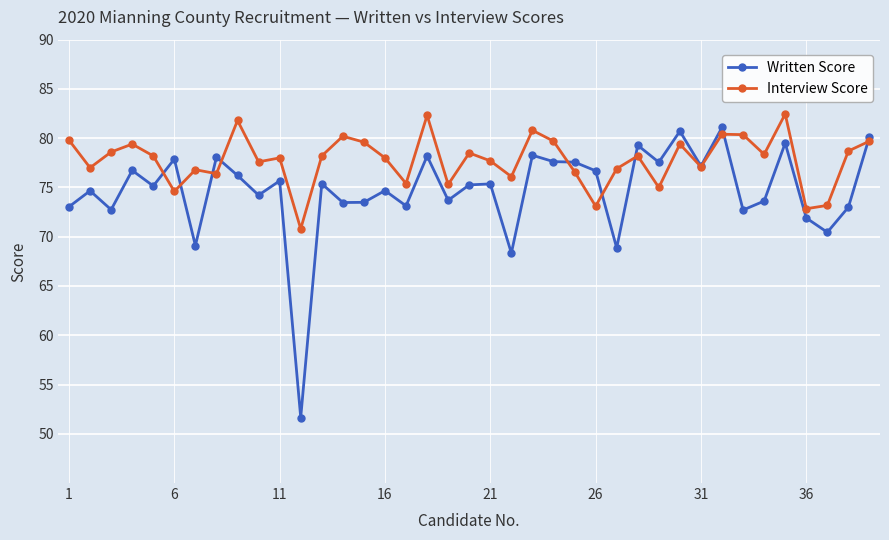

What is the highest value of the Interview Score series?

82.5